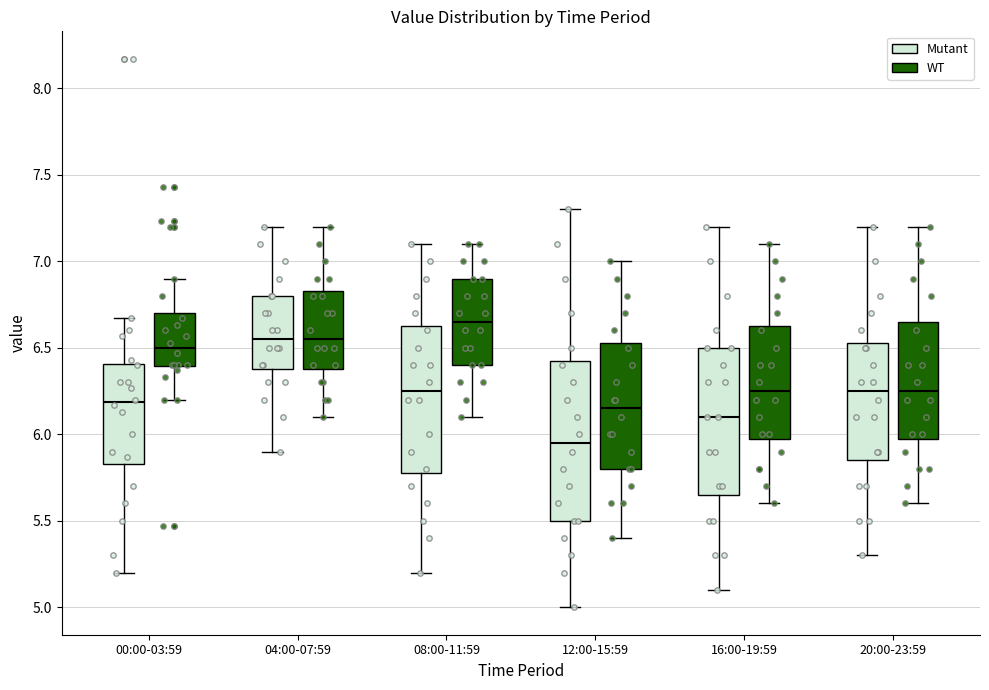

Reading left to right, transcribe this box plot: for each box, give where its median line is, the range the box spans, and where its two whiskers end, as read against the y-axis. The values are not printed on the chart, so give them approximately, as read against the axis.

00:00-03:59 (Mutant): median 6.20, box 5.85 to 6.40, whiskers 5.20 to 6.65
00:00-03:59 (WT): median 6.50, box 6.40 to 6.70, whiskers 6.20 to 6.90
04:00-07:59 (Mutant): median 6.55, box 6.40 to 6.80, whiskers 5.90 to 7.20
04:00-07:59 (WT): median 6.55, box 6.40 to 6.85, whiskers 6.10 to 7.20
08:00-11:59 (Mutant): median 6.25, box 5.80 to 6.65, whiskers 5.20 to 7.10
08:00-11:59 (WT): median 6.65, box 6.40 to 6.90, whiskers 6.10 to 7.10
12:00-15:59 (Mutant): median 5.95, box 5.50 to 6.45, whiskers 5.00 to 7.30
12:00-15:59 (WT): median 6.15, box 5.80 to 6.55, whiskers 5.40 to 7.00
16:00-19:59 (Mutant): median 6.10, box 5.65 to 6.50, whiskers 5.10 to 7.20
16:00-19:59 (WT): median 6.25, box 6.00 to 6.65, whiskers 5.60 to 7.10
20:00-23:59 (Mutant): median 6.25, box 5.85 to 6.55, whiskers 5.30 to 7.20
20:00-23:59 (WT): median 6.25, box 6.00 to 6.65, whiskers 5.60 to 7.20